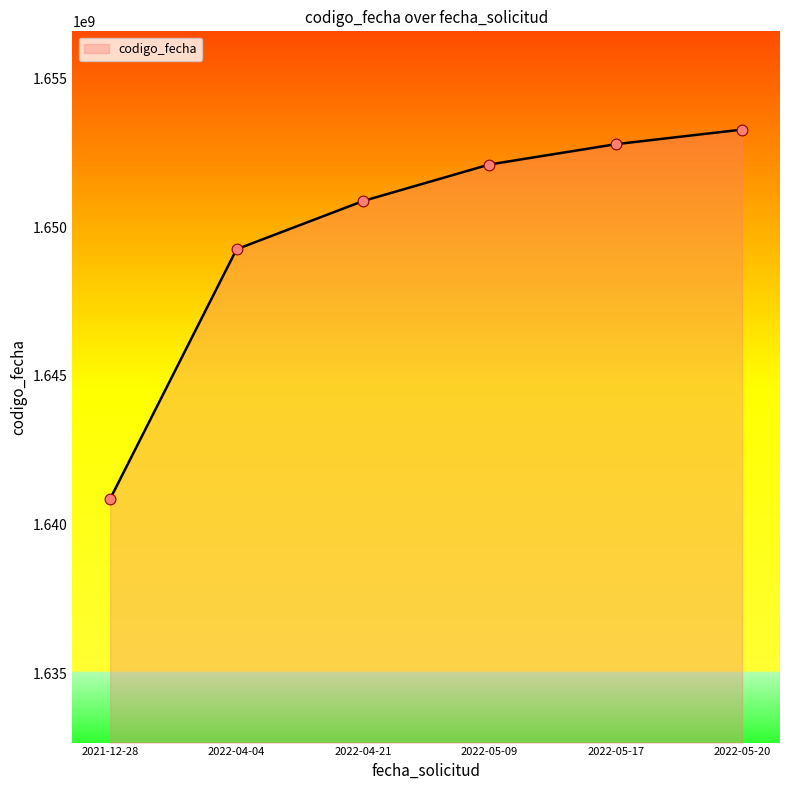

Approximately how many times larger is the value at 2022-05-17 compared to 2022-05-20?

1.0